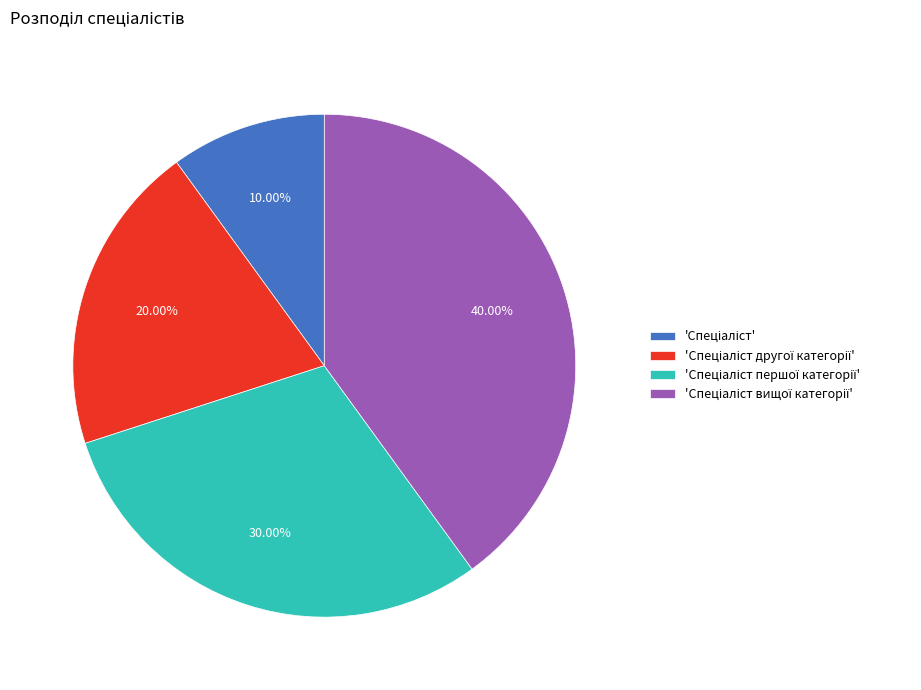

Does any single category account for the majority?

No